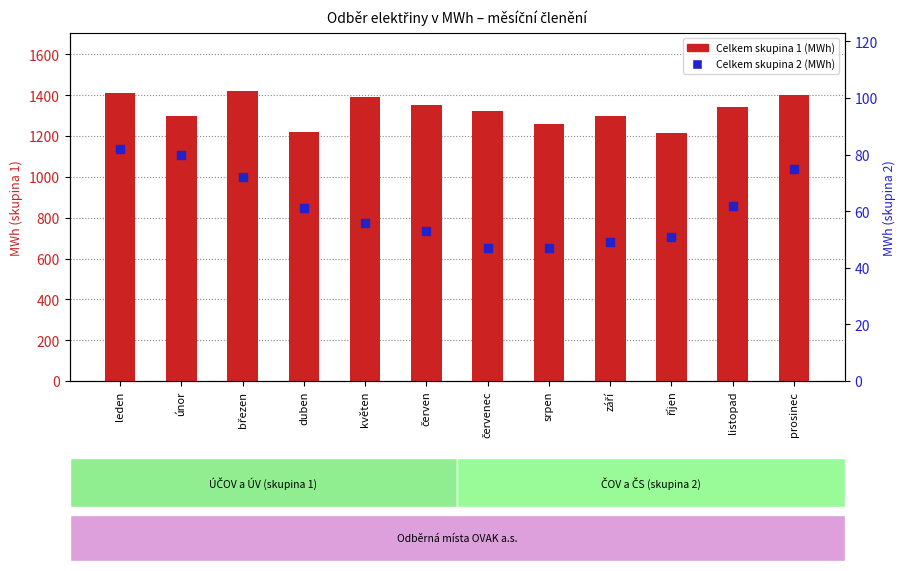

Is the value of Celkem skupina 2 (MWh) at červen greater than the value of Celkem skupina 1 (MWh) at duben?

No